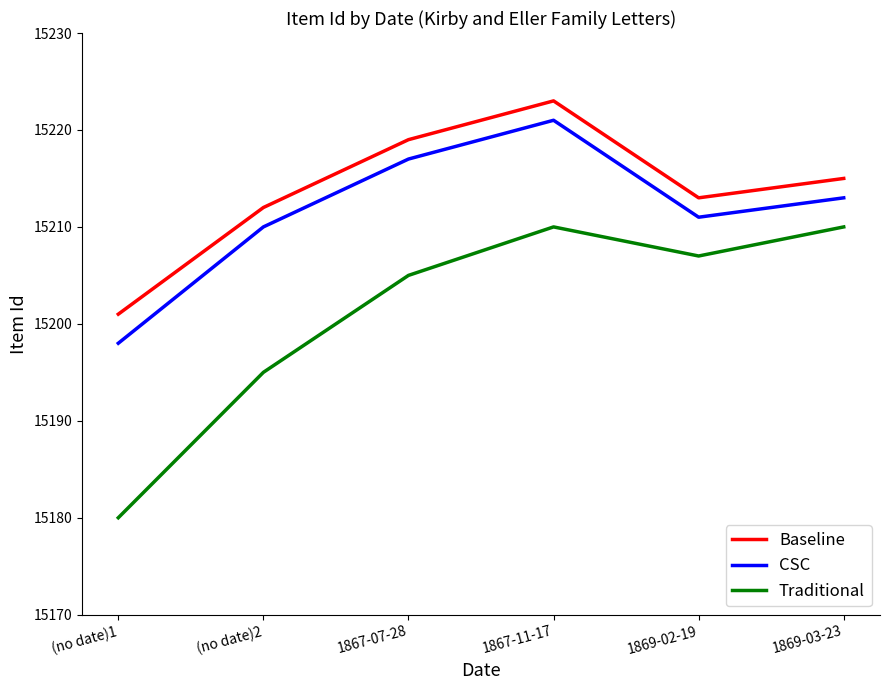

True or false: Baseline and CSC cross at least once.

False